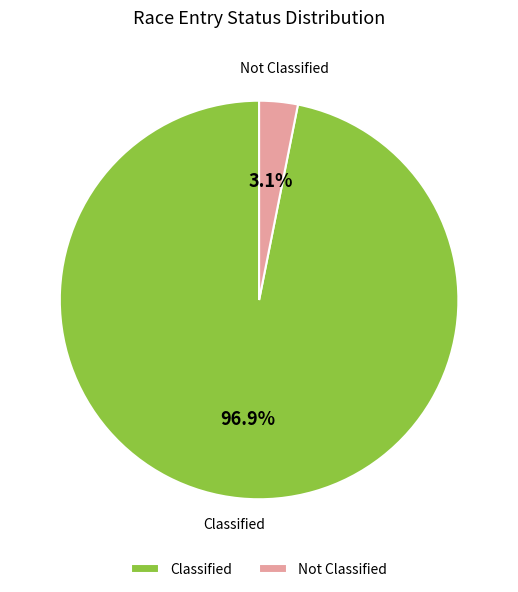

Count the number of slices in the pie.

2